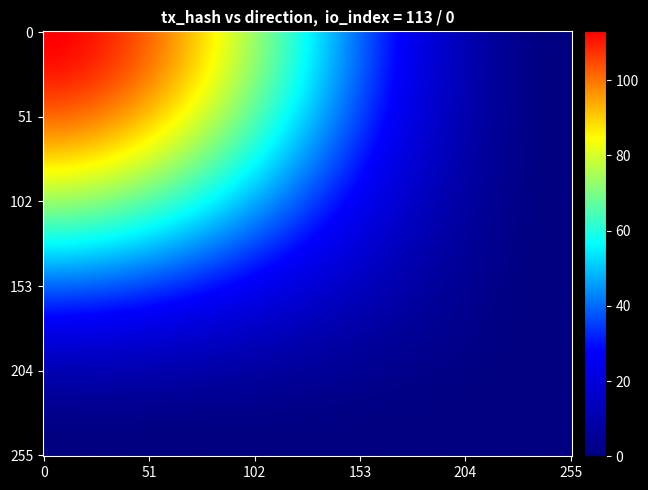

What is the approximate value of bd4aad80c16b45f3344fd04d9394fd3f1758032 at direction?

1